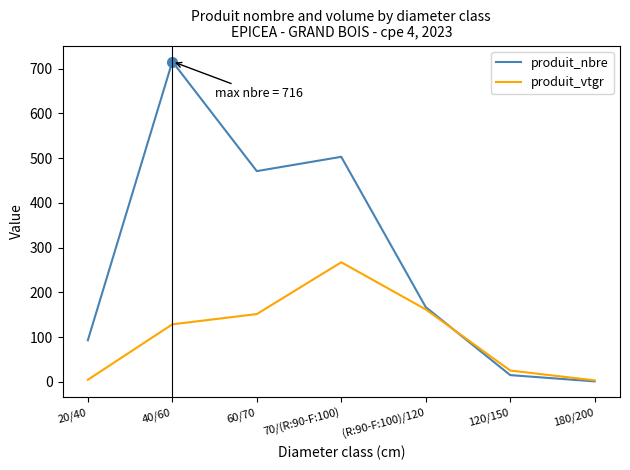

Which series has the largest range (max minus min)?

produit_nbre